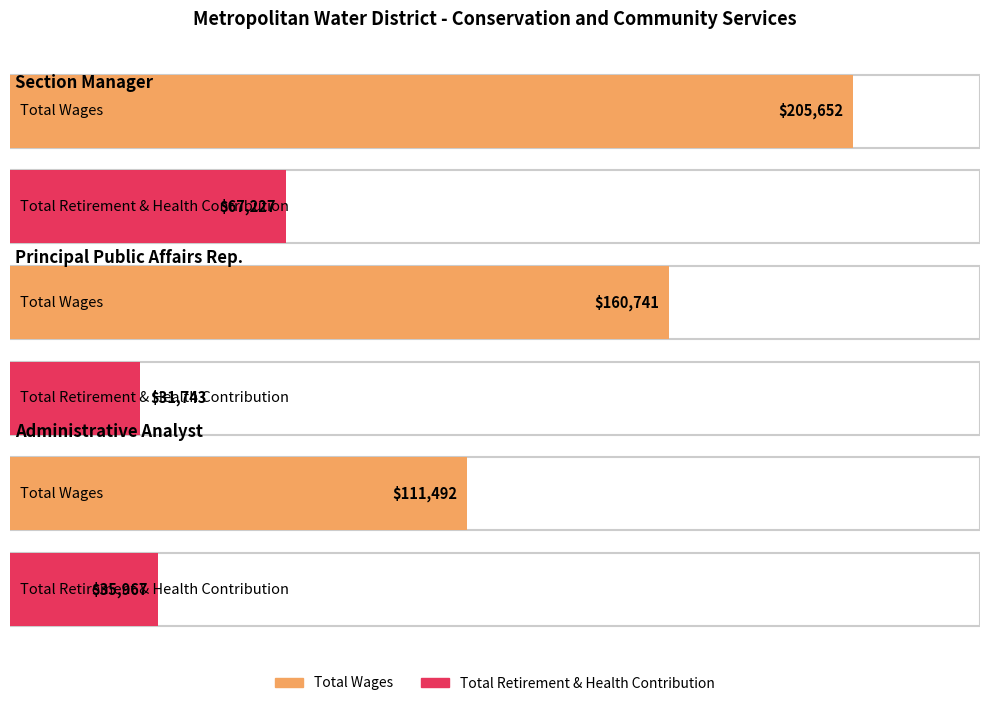

What are all the series names shown in the legend?

Total Wages, Total Retirement & Health Contribution